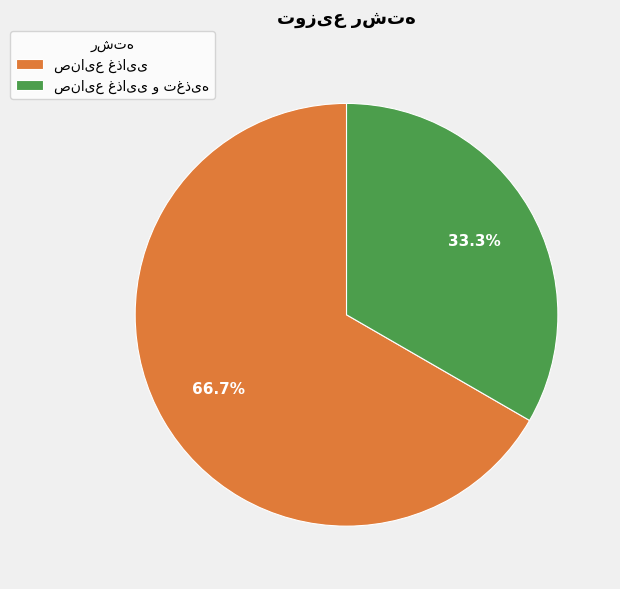

Does any single category account for the majority?

Yes